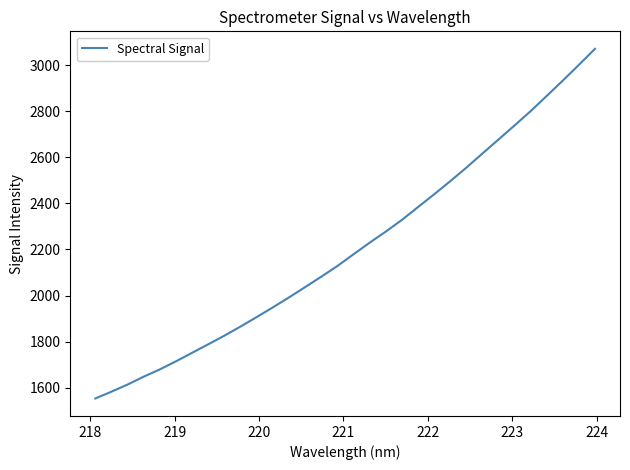

What is the average value?

2209.5